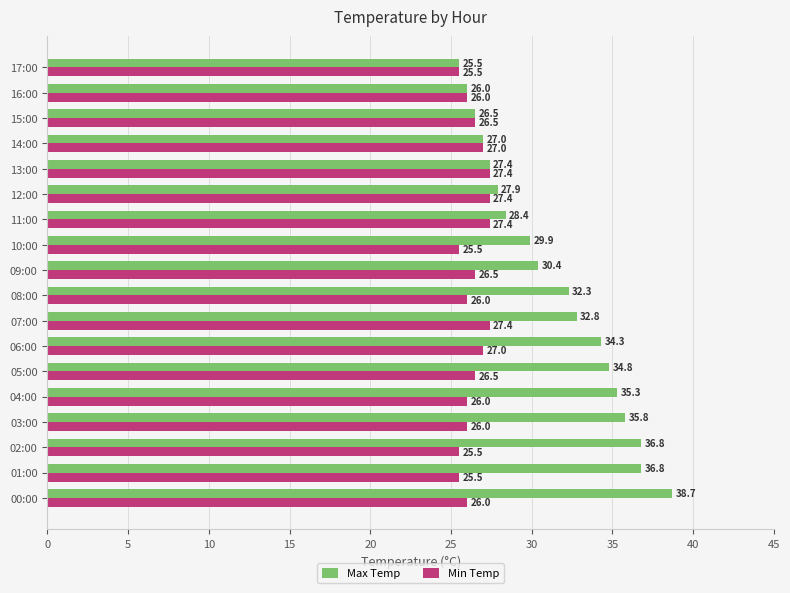

Which series has the widest spread of values?

Max Temp